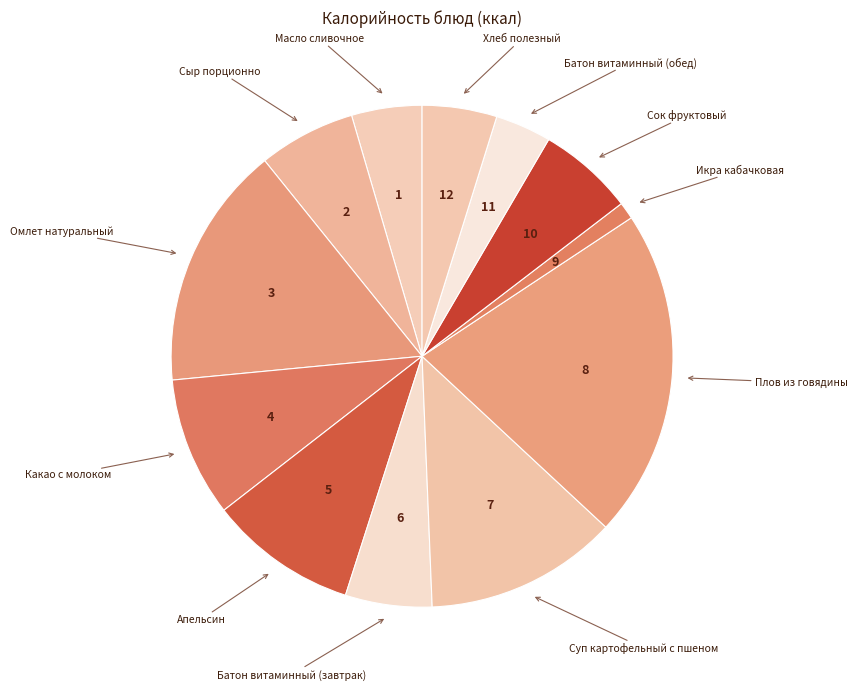

Is it true that Масло сливочное is 5% of the pie?

True